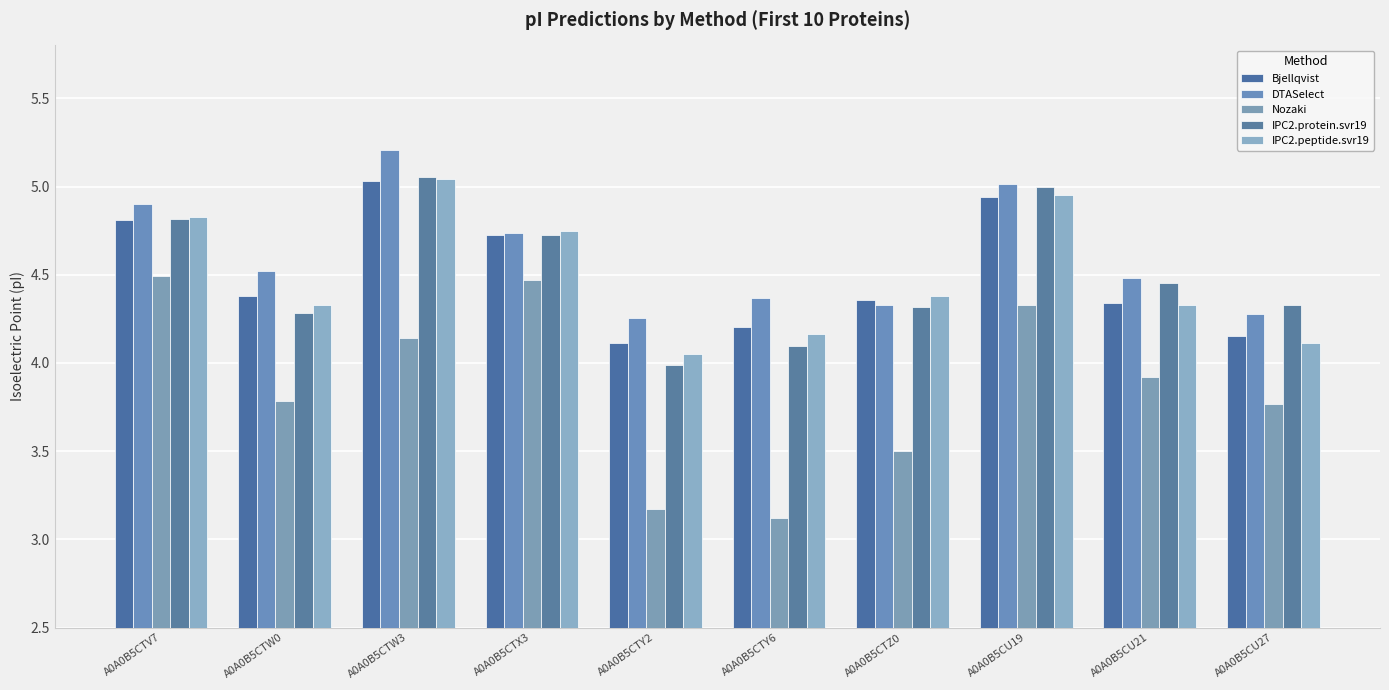

List the series in order of their peak value, lowest first.

Nozaki, Bjellqvist, IPC2.peptide.svr19, IPC2.protein.svr19, DTASelect